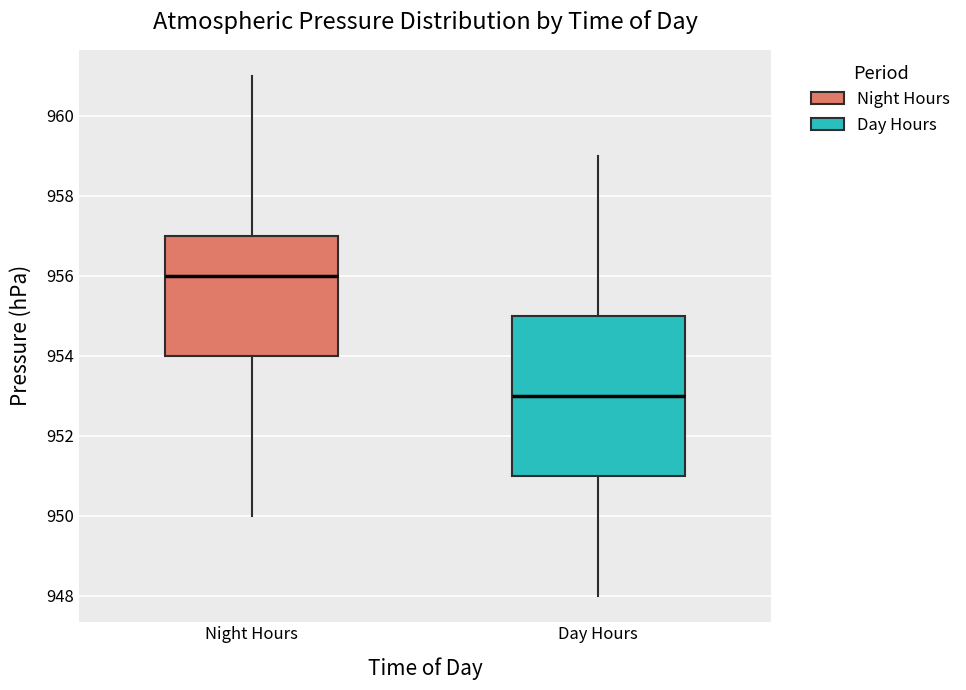

Reading left to right, read every box against the y-axis: the position of its median line, the range the box covers, and the ends of its whiskers. The values are not printed on the chart, so give them approximately, as read against the axis.

Night Hours: median 956, box 954 to 957, whiskers 950 to 961
Day Hours: median 953, box 951 to 955, whiskers 948 to 959